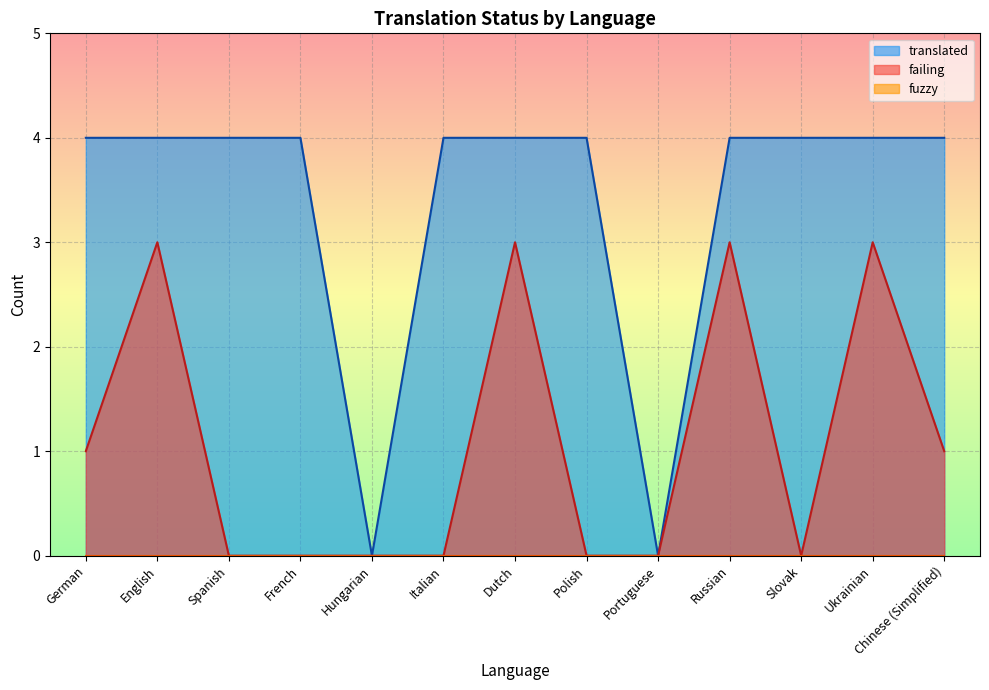

Between English and French, which series saw the biggest shift?

failing